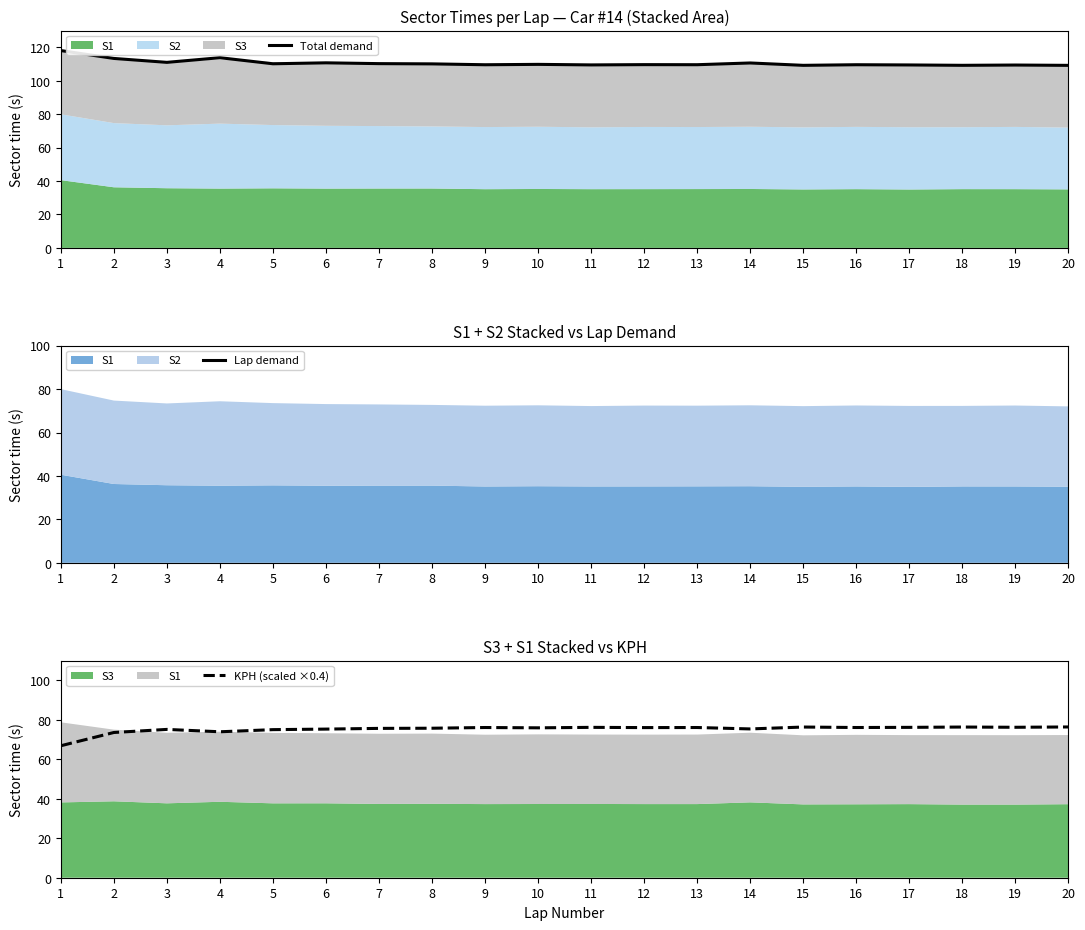

True or false: Lap demand has more than 0 interior local peaks.

True